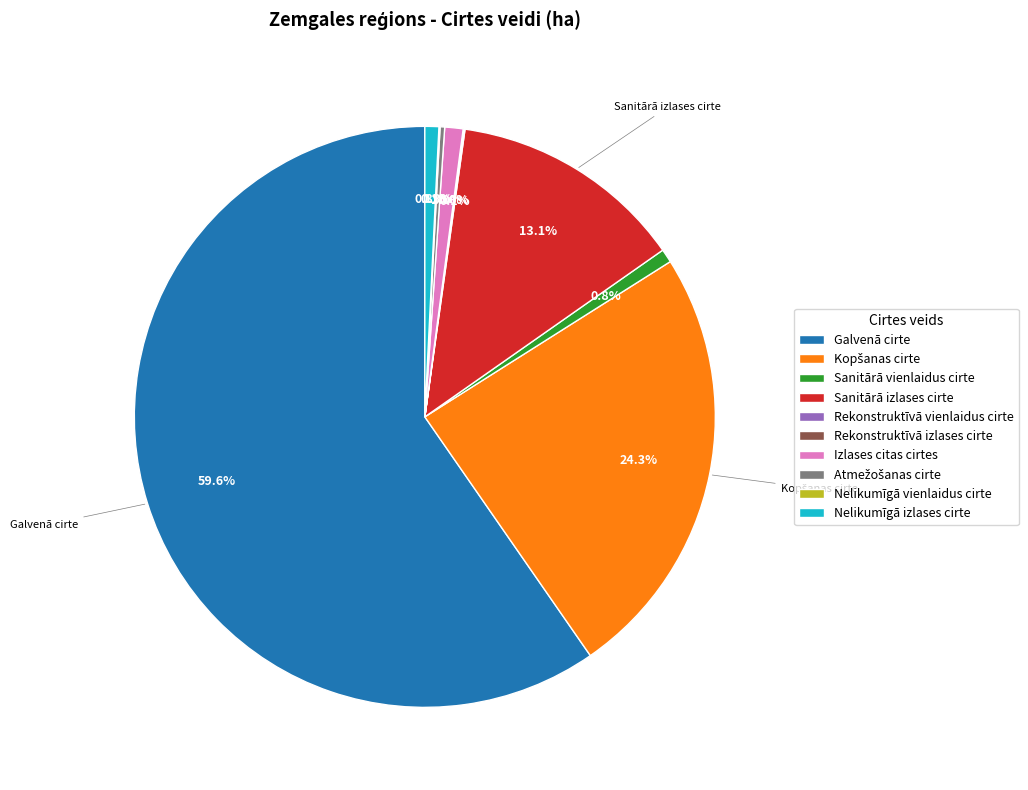

Is there any slice that represents more than half of the pie?

Yes